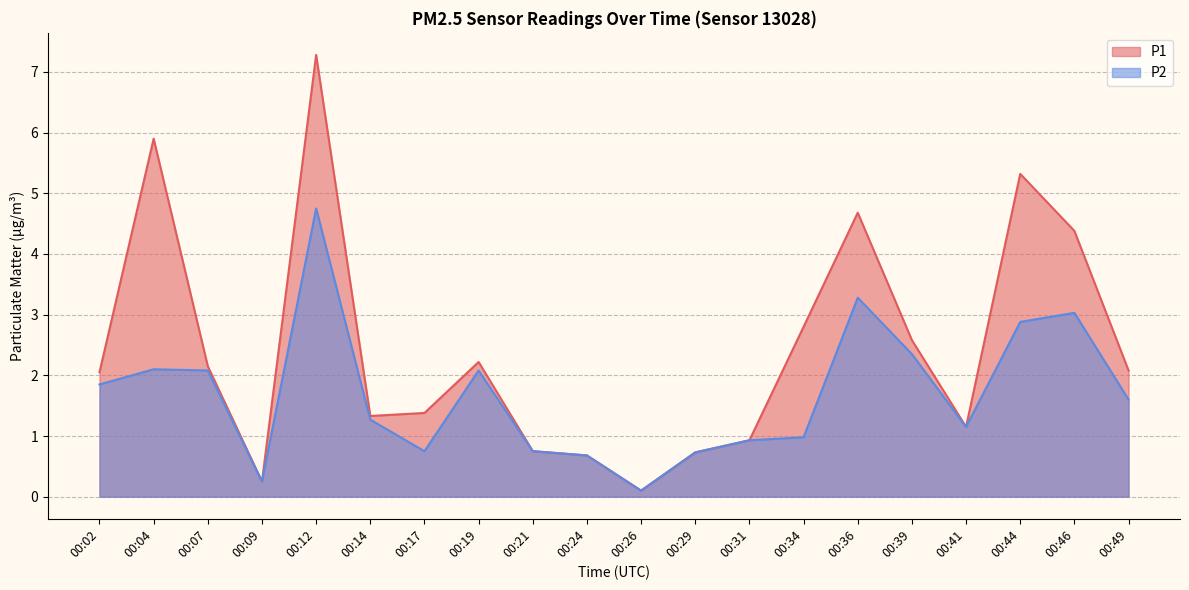

How many lines are shown in the chart?

2